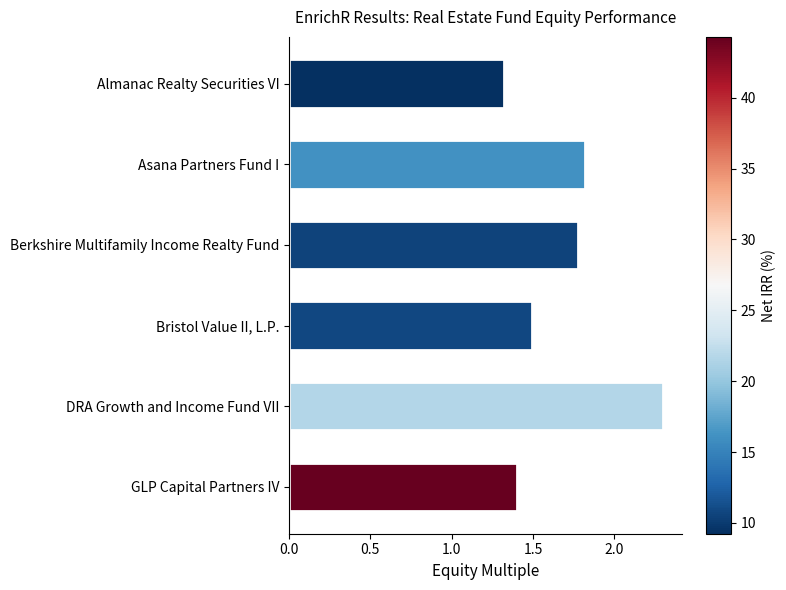

What is the sum of the values at Bristol Value II, L.P. and Asana Partners Fund I?

3.3